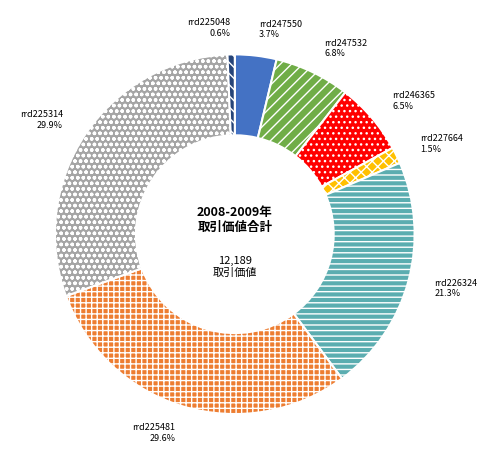

Combined, do rrd226324 and rrd225481 account for over 50%?

Yes